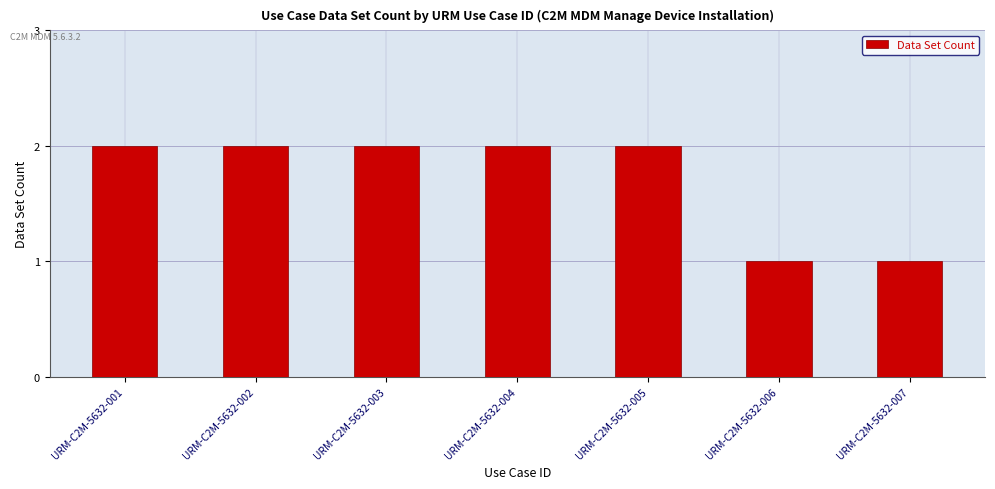

What is the sum of all values?

12